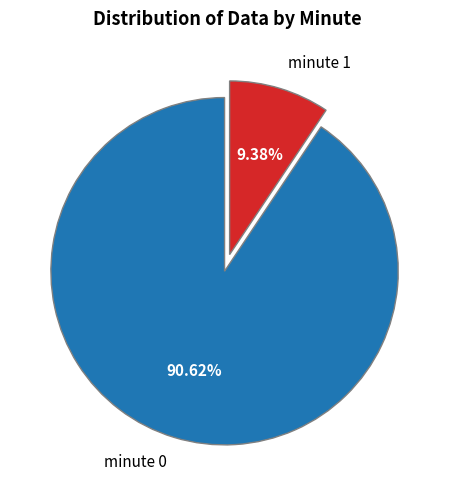

Does any single category account for the majority?

Yes